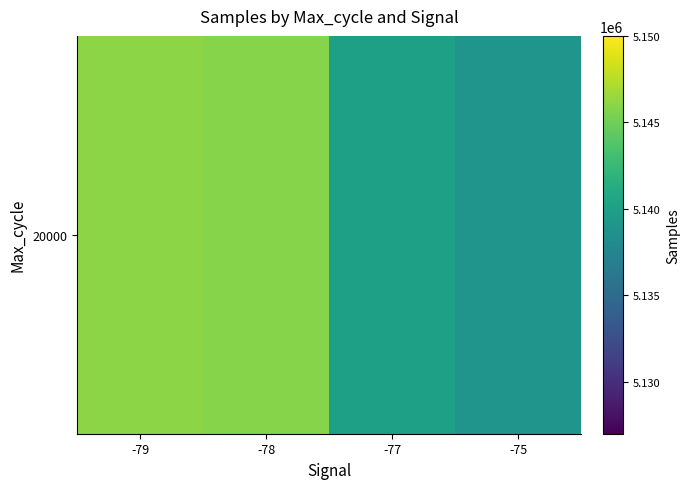

What is the sum of the values at -77 and -78?

10285864.3